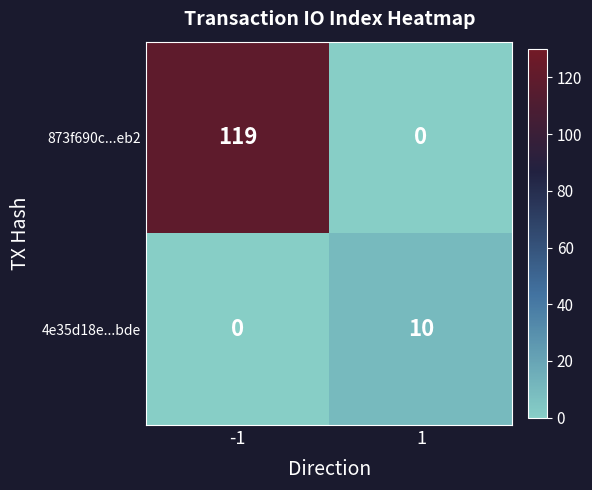

Which series has the largest total across all categories?

873f690c...eb2